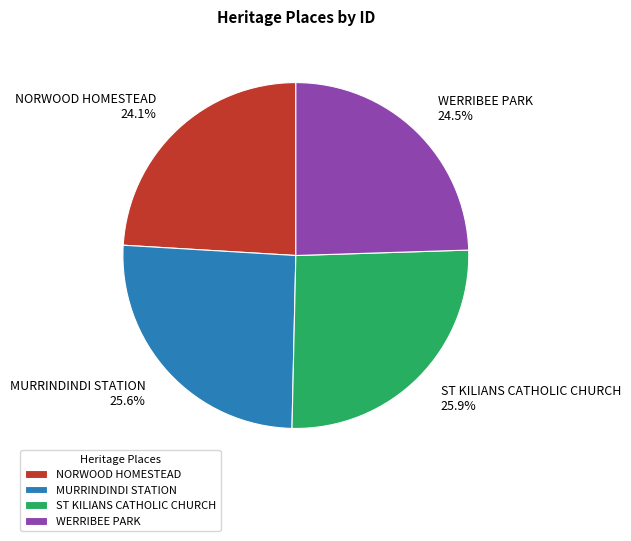

Which has a higher value, WERRIBEE PARK or ST KILIANS CATHOLIC CHURCH?

ST KILIANS CATHOLIC CHURCH